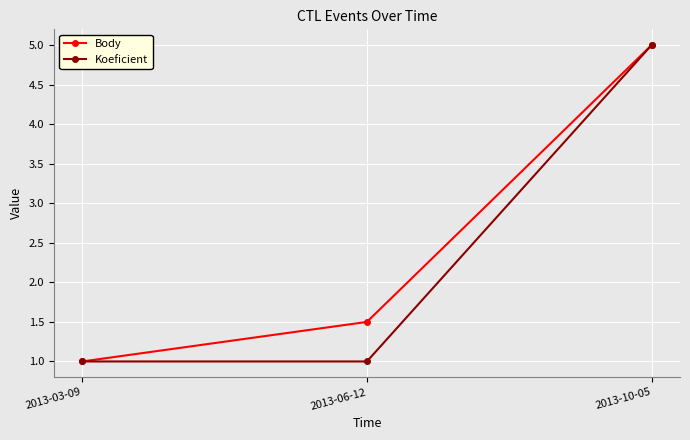

What is the difference between the highest and lowest values at 2013-06-12?

0.5